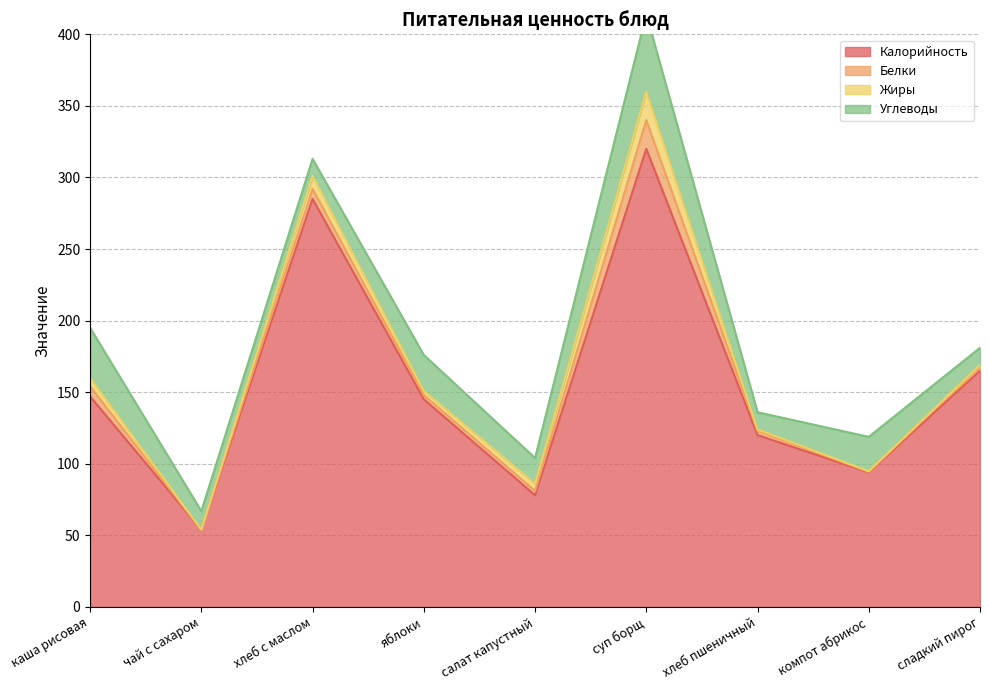

Which series changed the most between каша рисовая and хлеб с маслом?

Калорийность